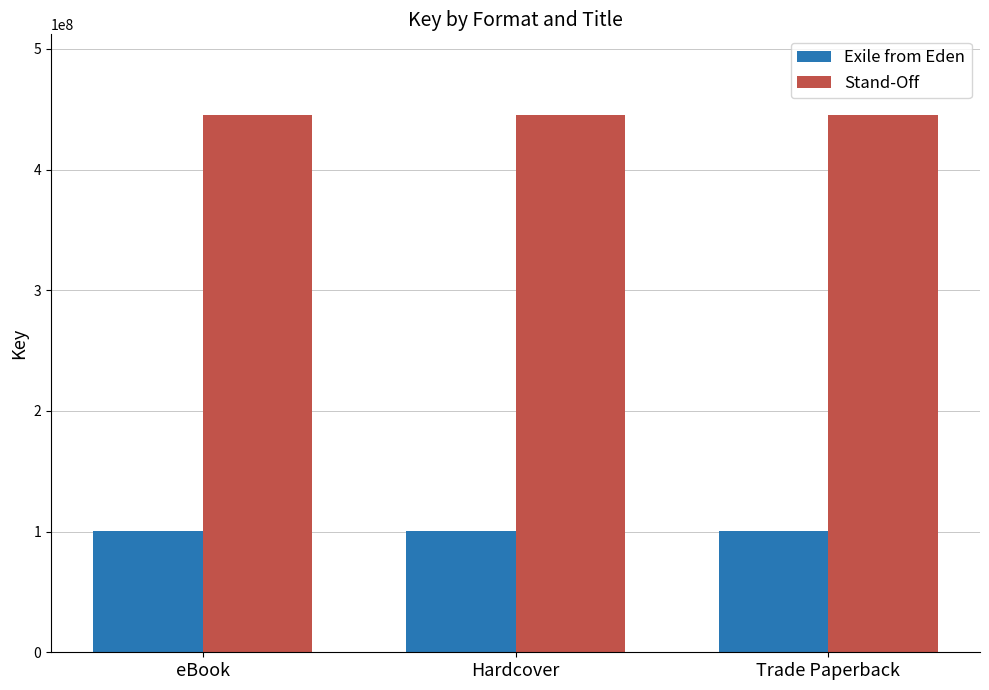

What is the label of the 1st bar from the right?

Trade Paperback